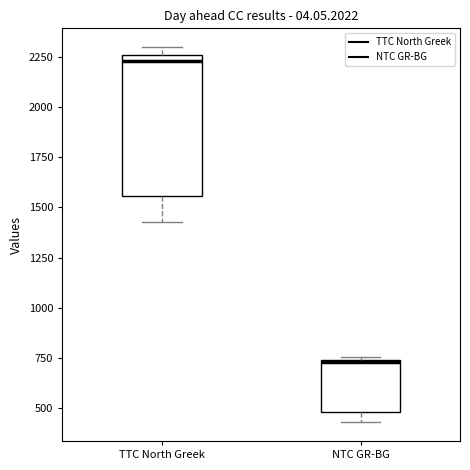

Where is the lower edge of the box for TTC North Greek on the y-axis? The values are not printed on the chart, so give them approximately, as read against the axis.

1550